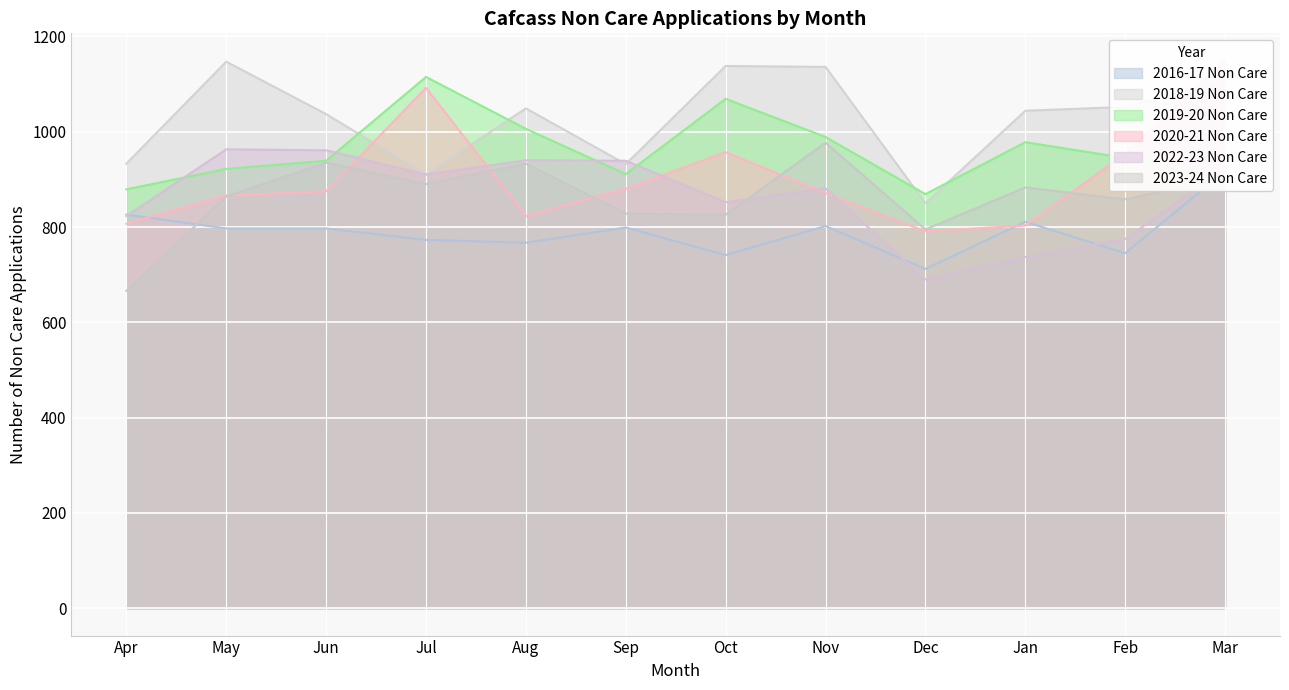

What is the difference between the highest and lowest values at Dec?

179